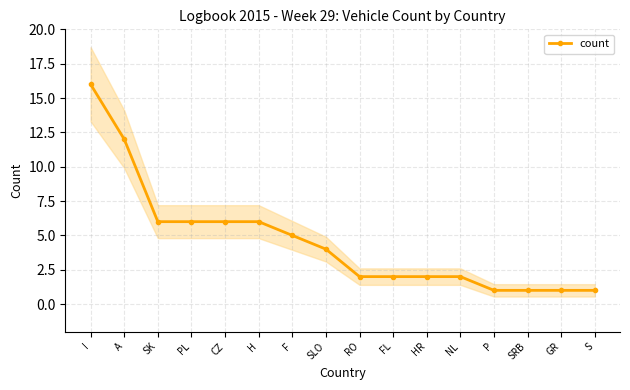

Reading right to left, extract all data points from this chart.

S=1	GR=1	SRB=1	P=1	NL=2	HR=2	FL=2	RO=2	SLO=4	F=5	H=6	CZ=6	PL=6	SK=6	A=12	I=16